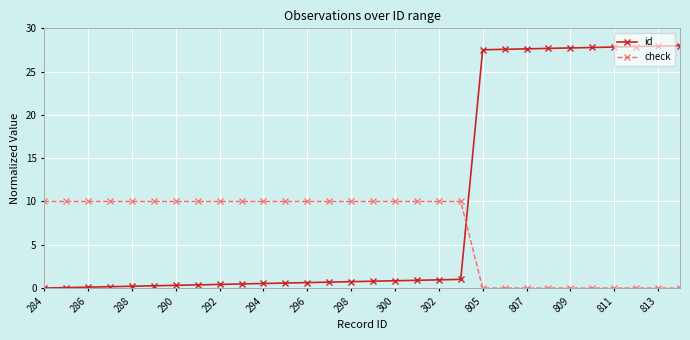

How many intersections are there between check and id?

1